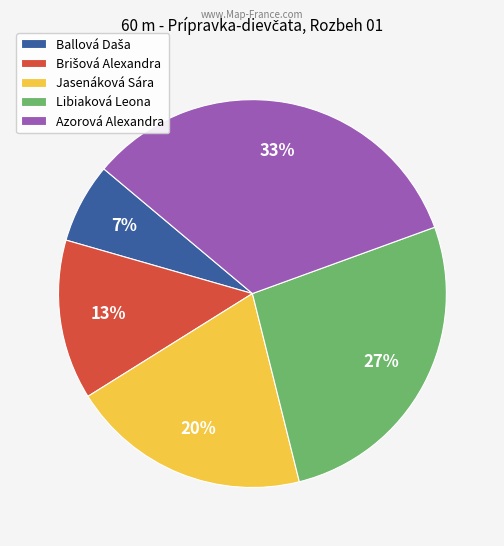

Which slice is the largest?

Azorová Alexandra